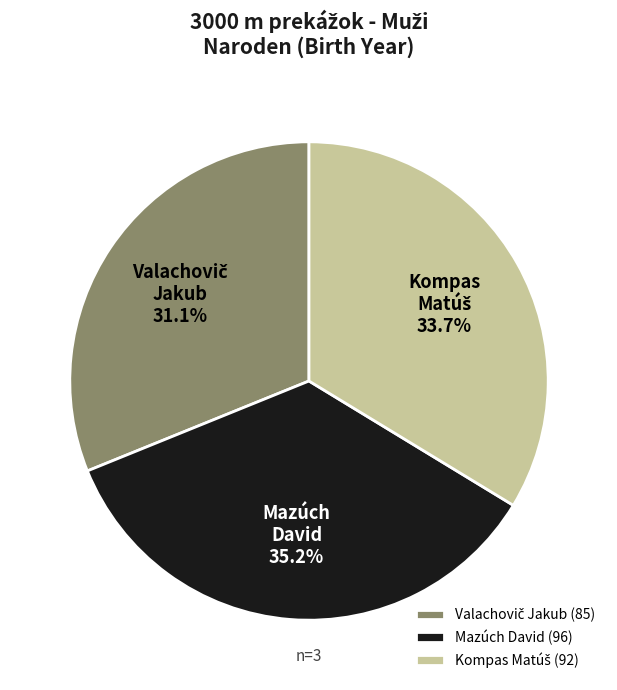

Does any single category account for the majority?

No